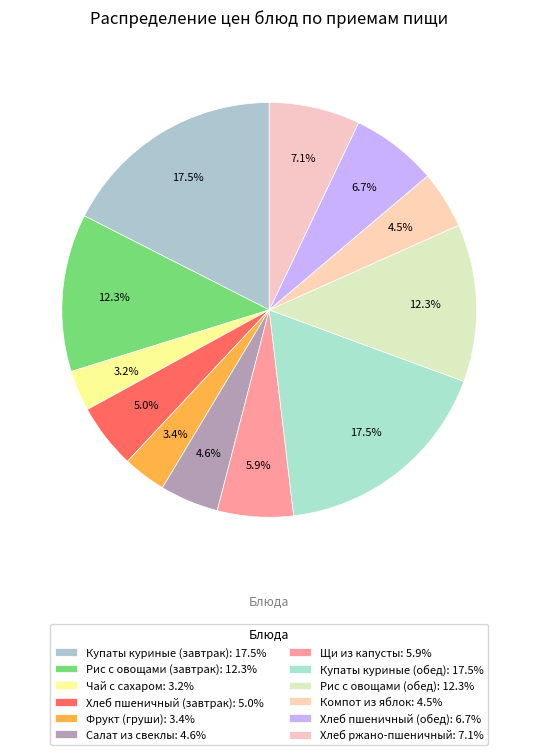

Approximately how many times larger is the value at Щи из капусты compared to Хлеб ржано-пшеничный?

0.8